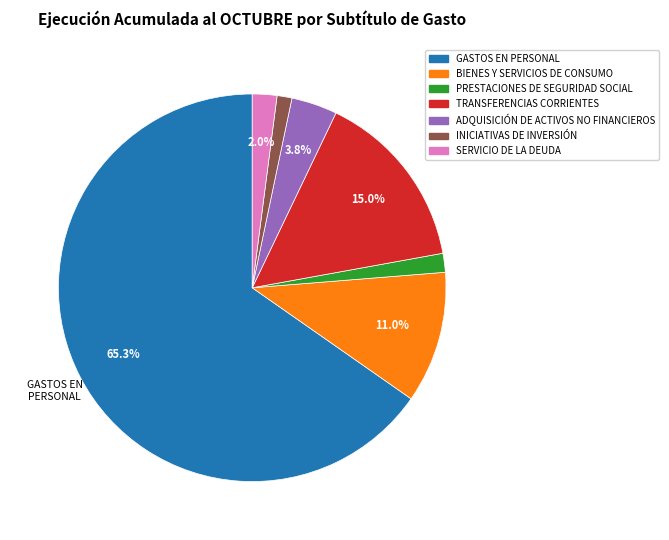

How many slices are in this pie chart?

7